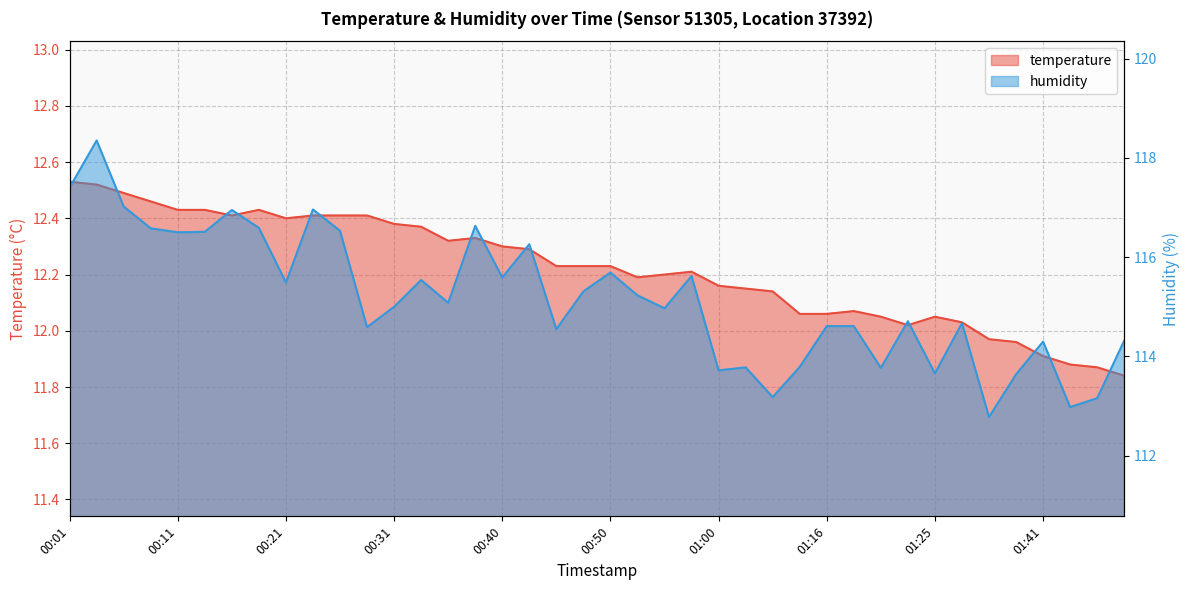

What is the spread (max minus min) of values at 01:36?

100.8